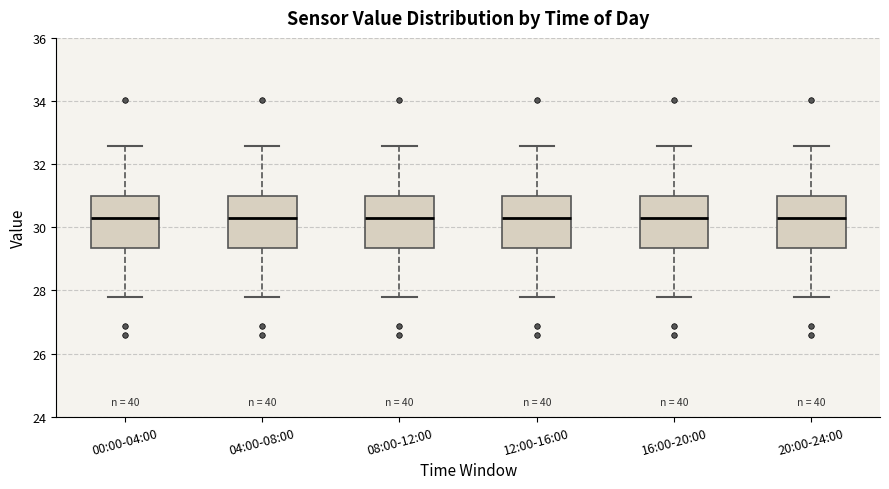

Reading left to right, read every box against the y-axis: the position of its median line, the range the box covers, and the ends of its whiskers. The values are not printed on the chart, so give them approximately, as read against the axis.

00:00-04:00: median 30.2, box 29.4 to 31.0, whiskers 27.8 to 32.6
04:00-08:00: median 30.2, box 29.4 to 31.0, whiskers 27.8 to 32.6
08:00-12:00: median 30.2, box 29.4 to 31.0, whiskers 27.8 to 32.6
12:00-16:00: median 30.2, box 29.4 to 31.0, whiskers 27.8 to 32.6
16:00-20:00: median 30.2, box 29.4 to 31.0, whiskers 27.8 to 32.6
20:00-24:00: median 30.2, box 29.4 to 31.0, whiskers 27.8 to 32.6